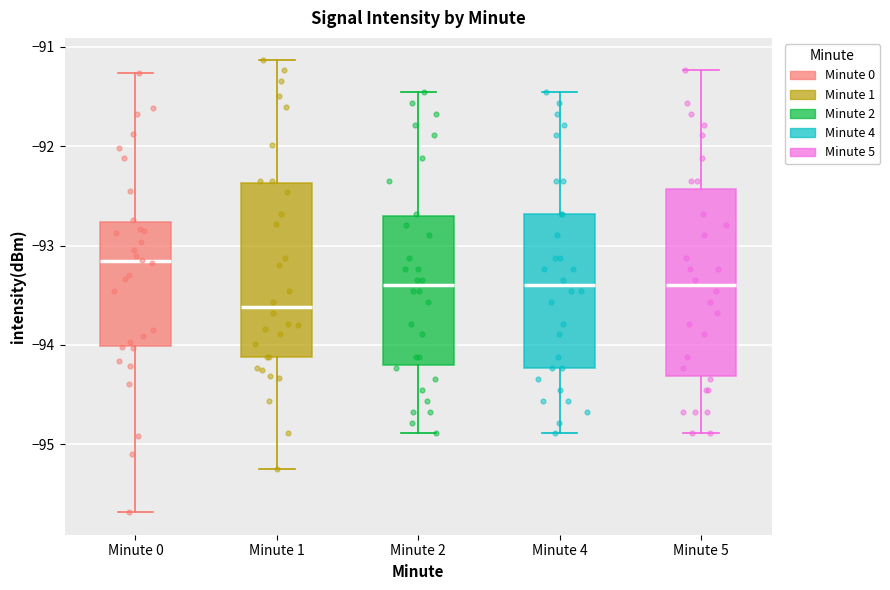

Which box is the tallest, from its lower edge to its upper edge?

Minute 5